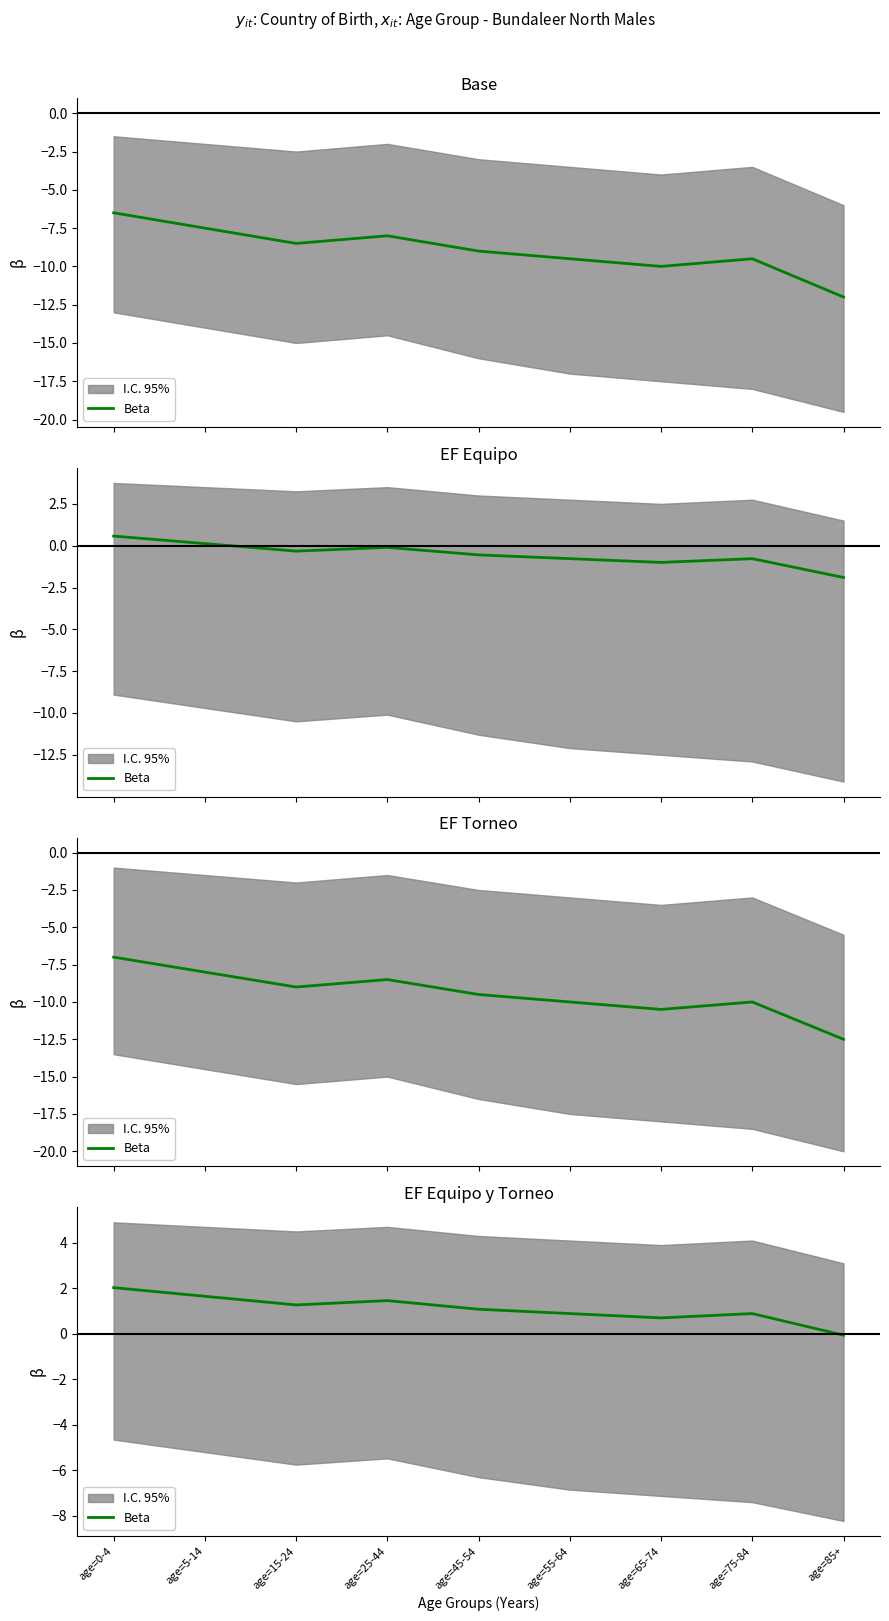

Where is the data nearest to the value 0?

age=85+